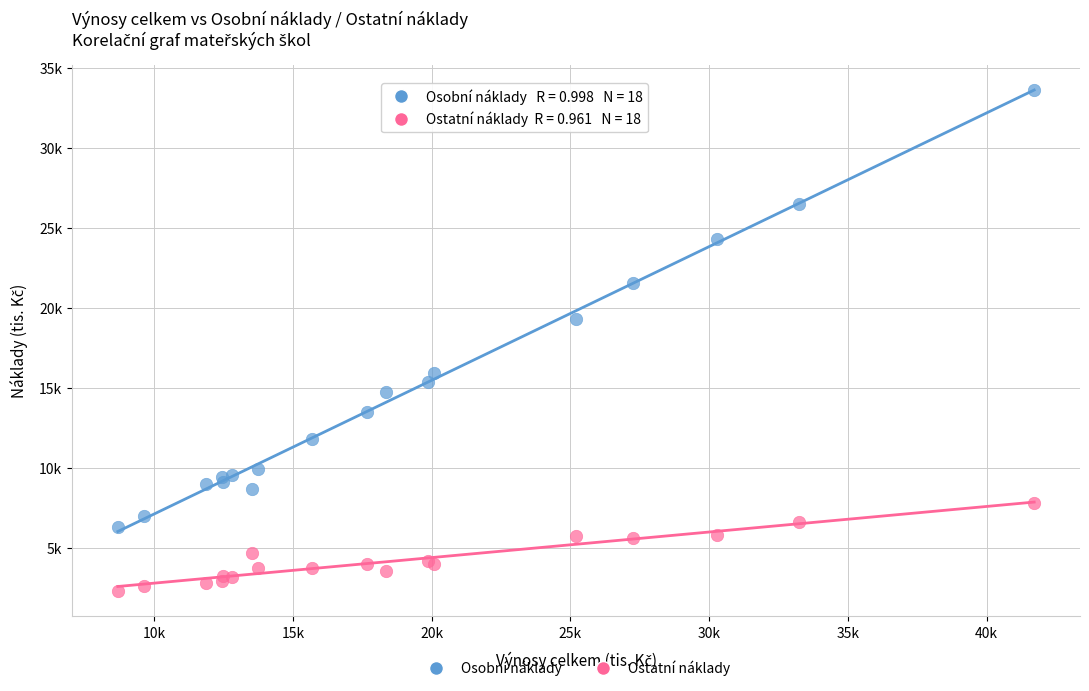

Which series reaches the minimum Y coordinate?

Ostatní náklady